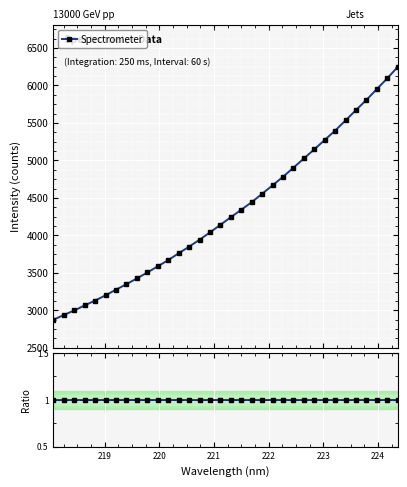

Is it true that the value at 220 is 4335.5?

False